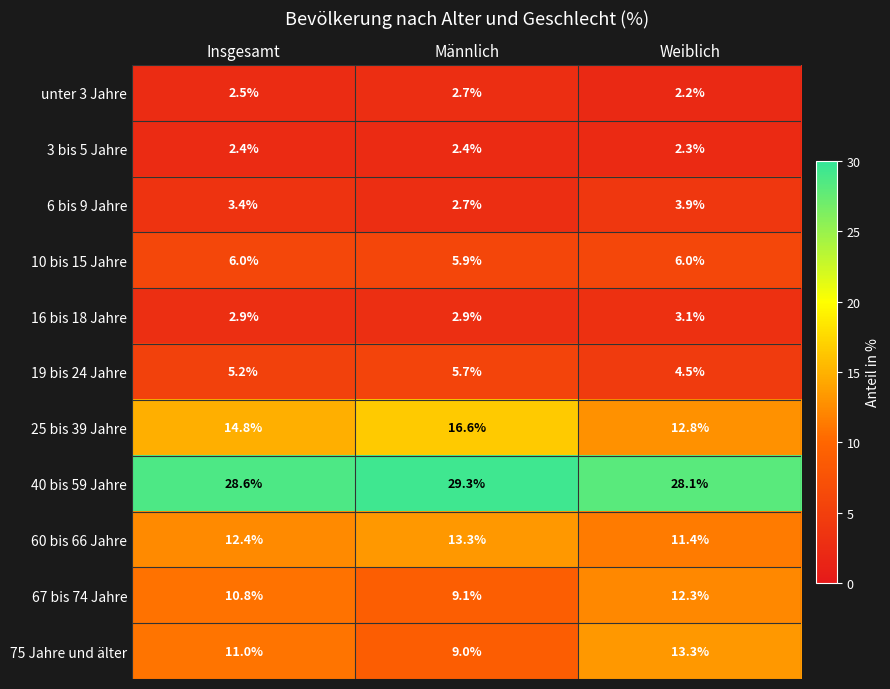

Between Insgesamt and Männlich, which series saw the biggest shift?

75 Jahre und älter